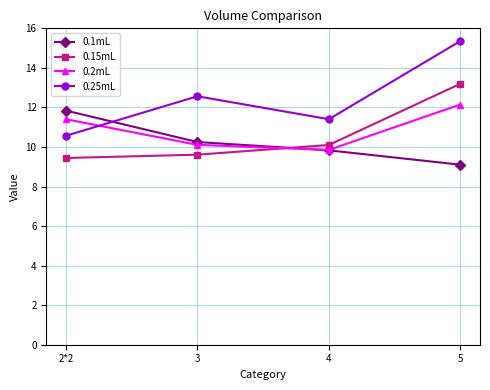

How many data points in 0.15mL are above 10?

2